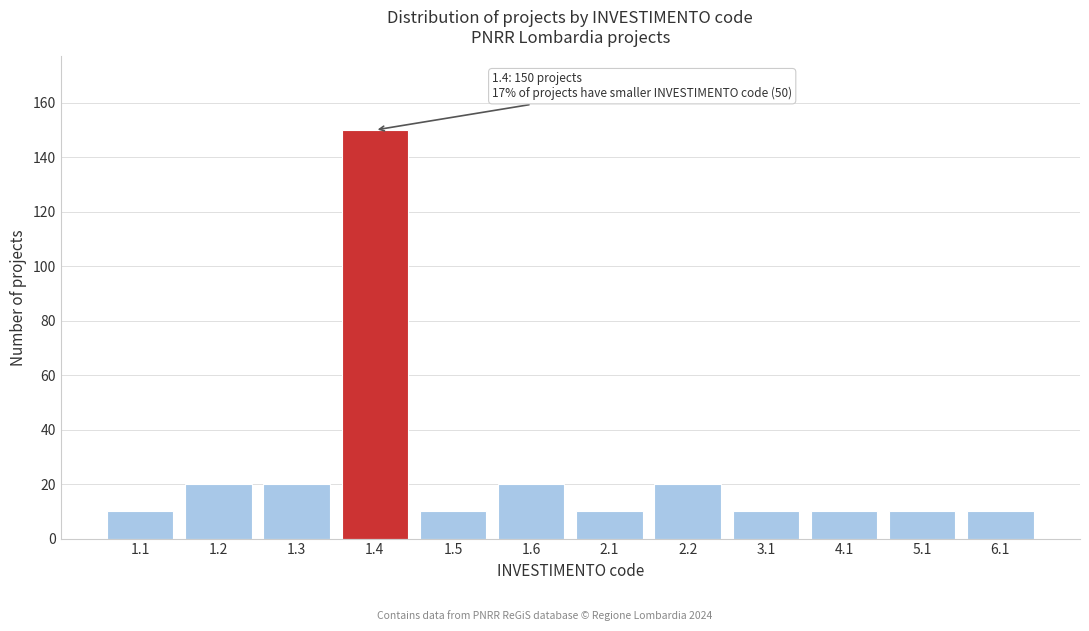

Reading left to right, list all the values displayed in this chart.

1.1=10	1.2=20	1.3=20	1.4=150	1.5=10	1.6=20	2.1=10	2.2=20	3.1=10	4.1=10	5.1=10	6.1=10